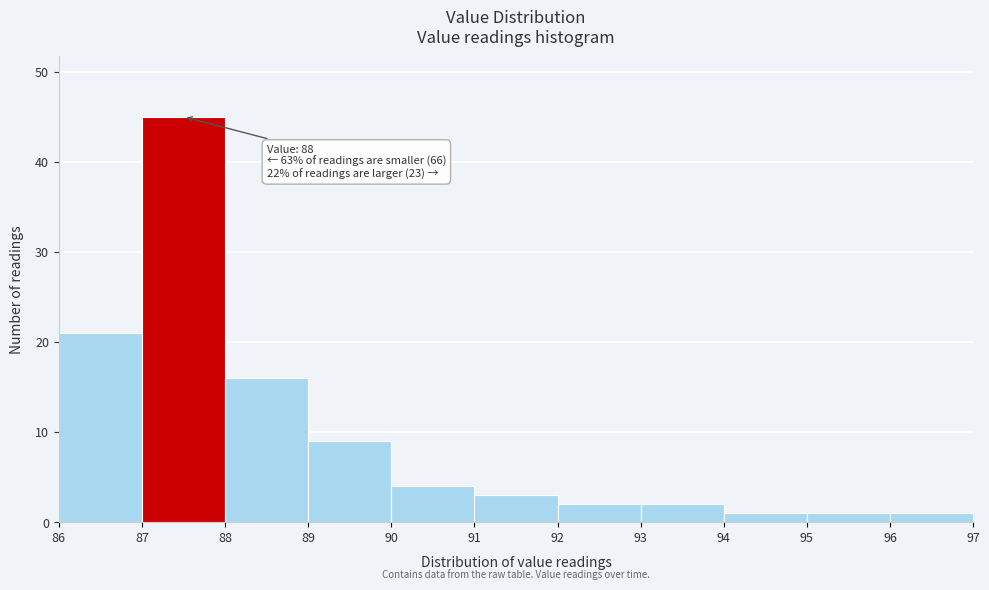

Over which range of the x-axis is the bar tallest?

87 to 88